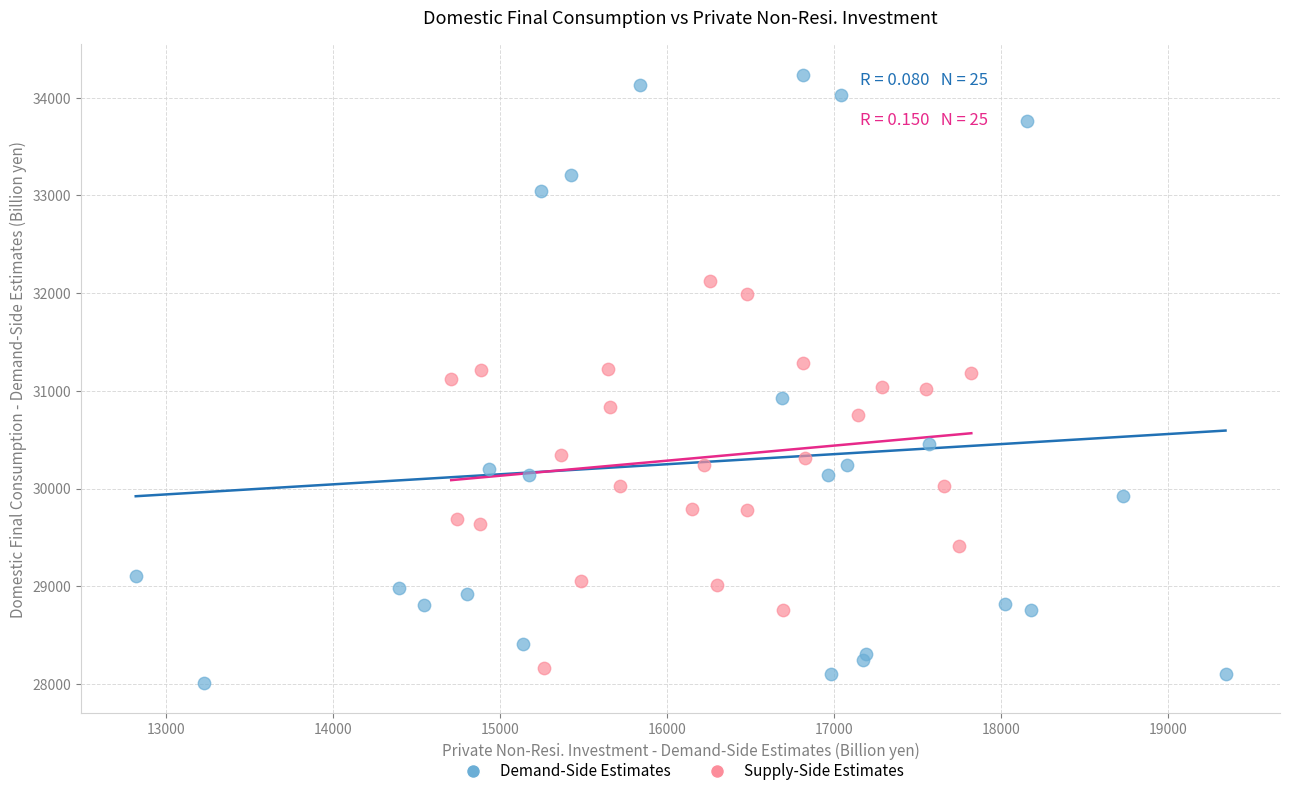

Which series reaches the minimum Y coordinate?

Demand-Side Estimates